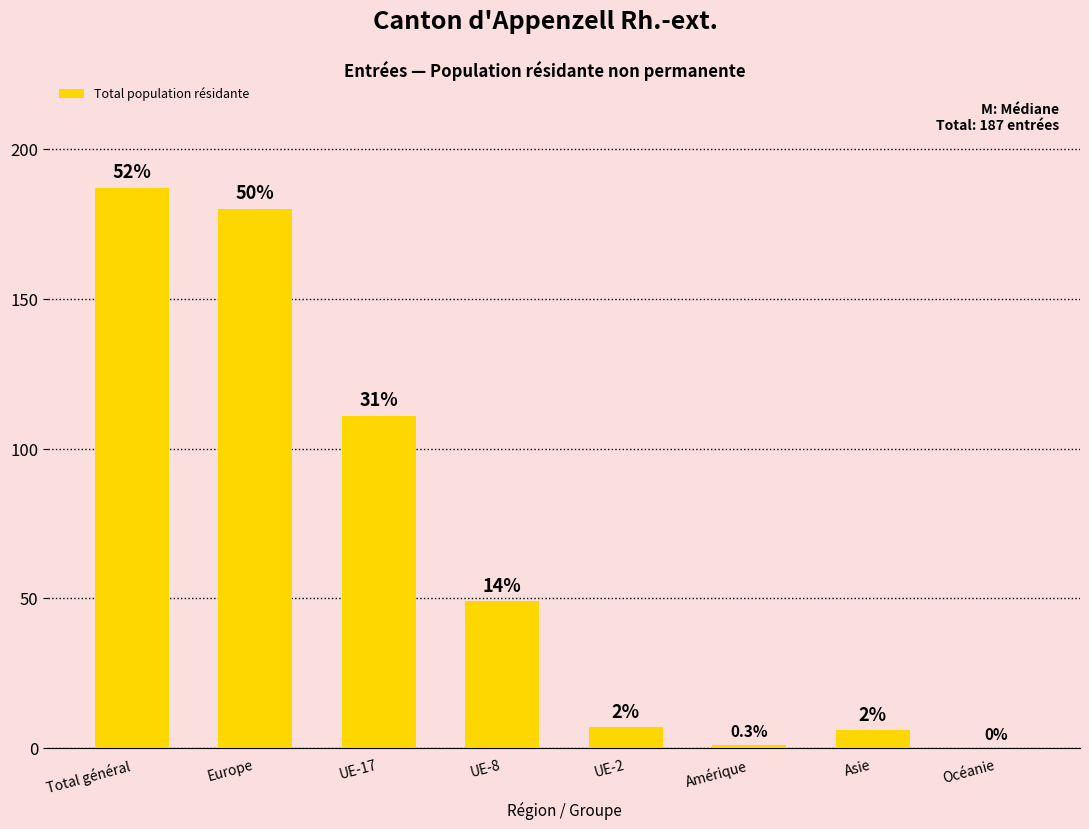

How many data points does each series have?

8